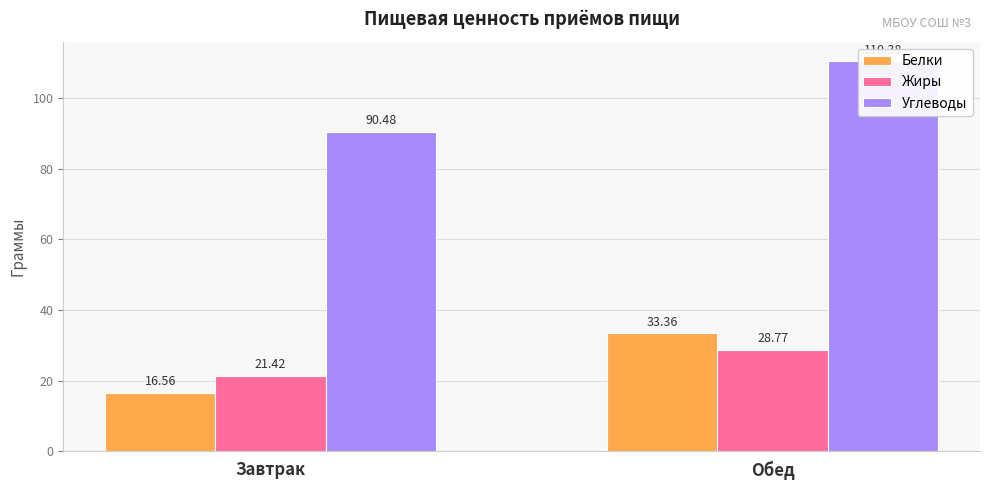

Which category has the lowest value in the Жиры series?

Завтрак